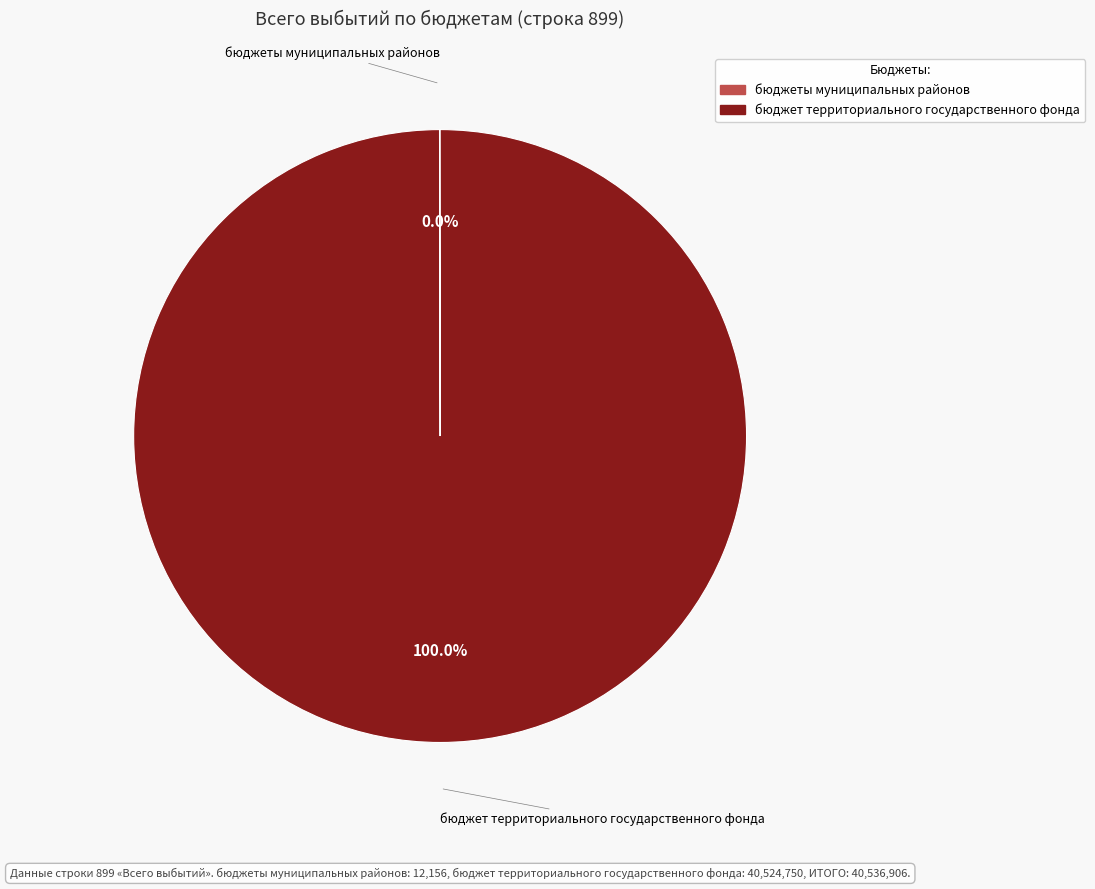

Which category accounts for the majority?

бюджет территориального государственного фонда